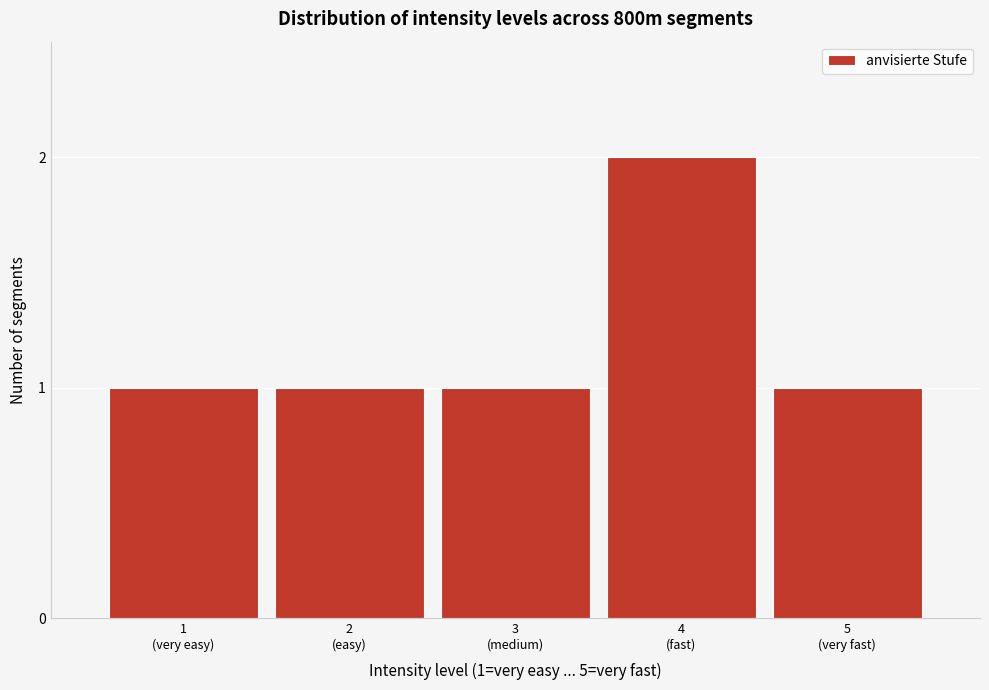

Reading left to right, transcribe all the data shown in this chart.

1	1	1	2	1